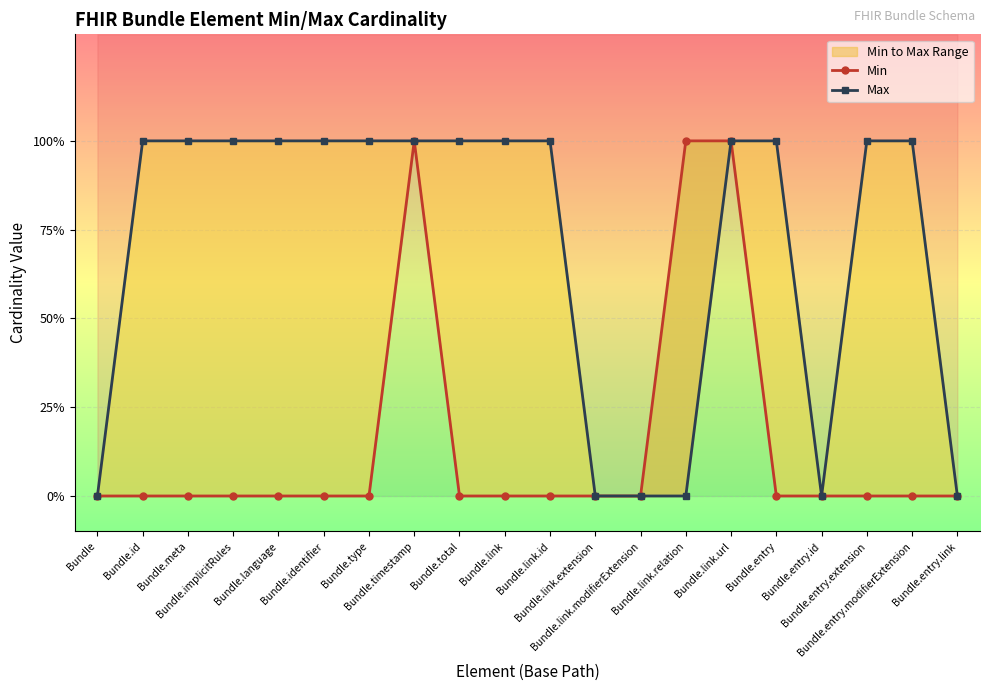

Does the chart display data point markers on the line(s)?

Yes